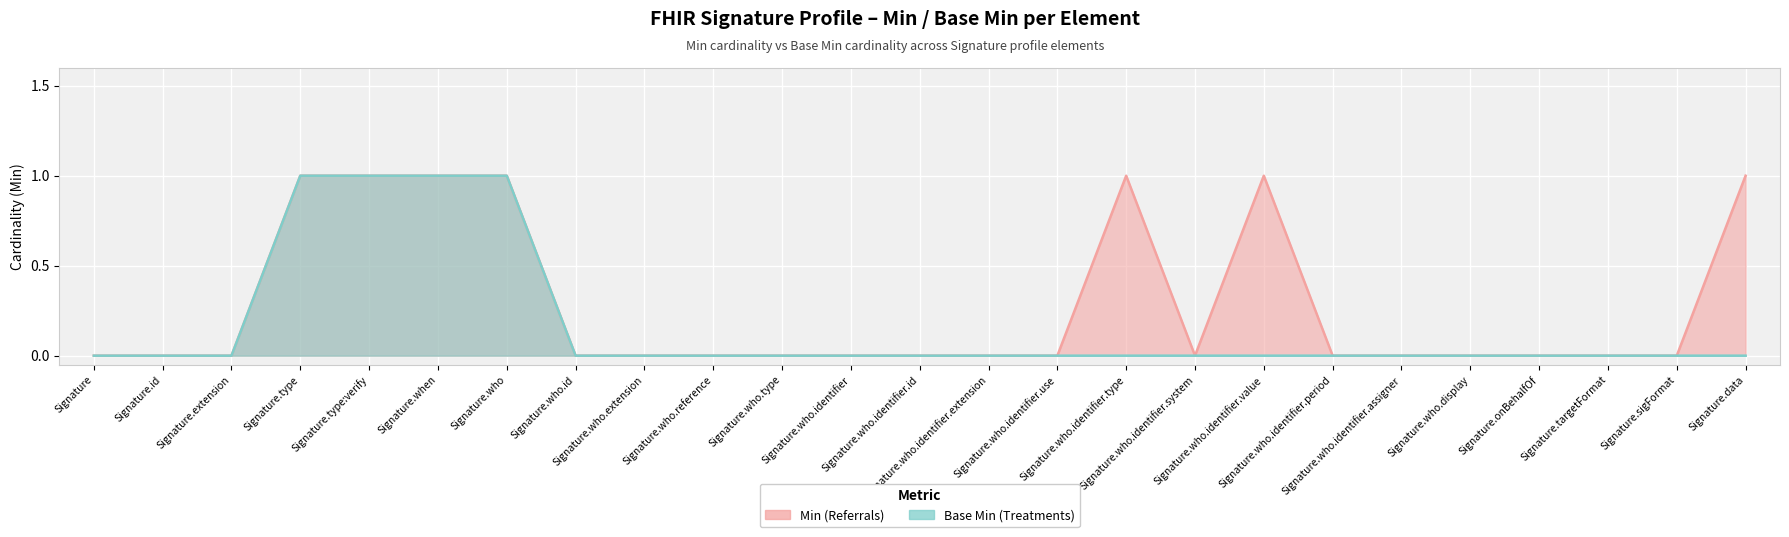

Is the value of Min (Referrals) at Signature.who.identifier.id greater than the value of Base Min (Treatments) at Signature.type?

No